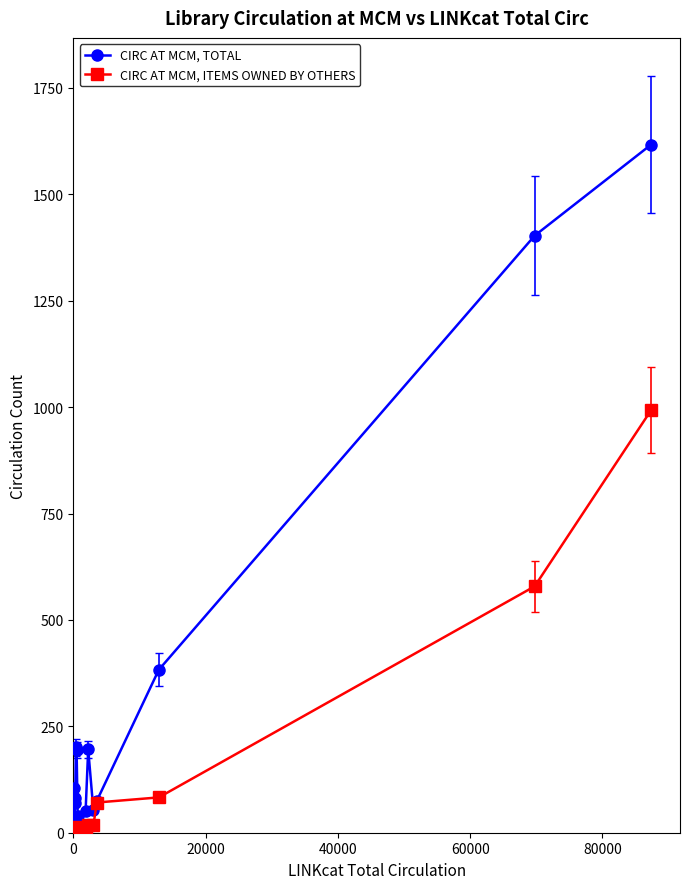

How many values in the CIRC AT MCM, ITEMS OWNED BY OTHERS series are below 6?

9